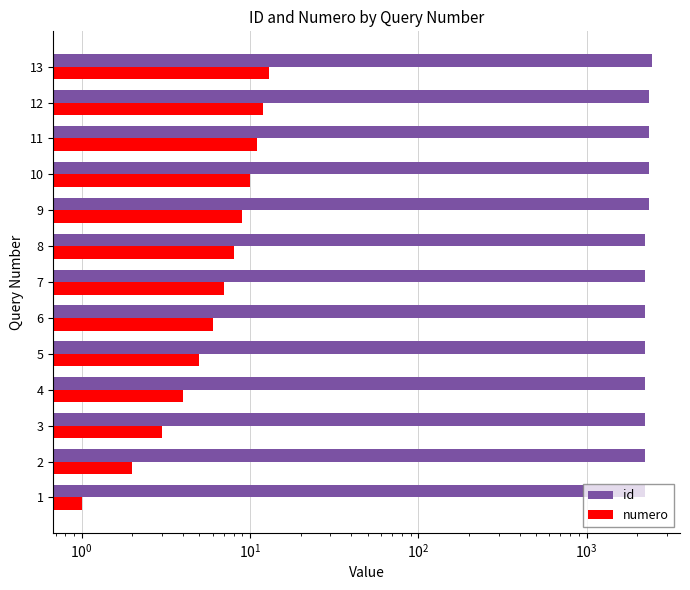

How many series are shown in this chart?

2